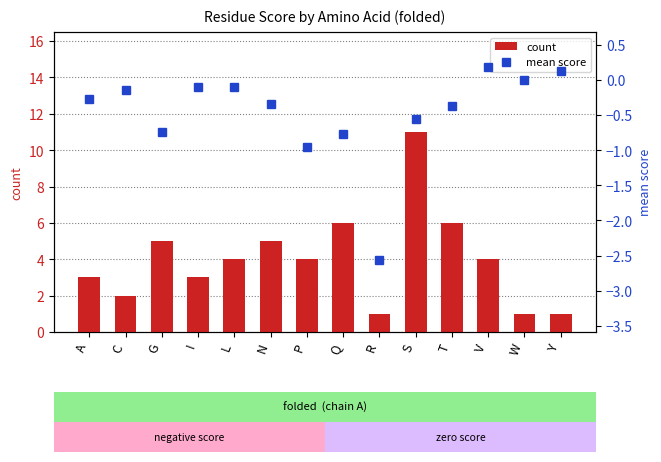

What is the value of the mean score bar at the 11th from the left?

-0.4